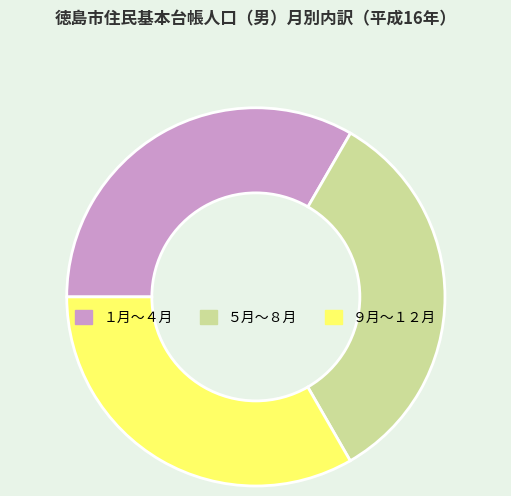

Does any single category account for the majority?

No